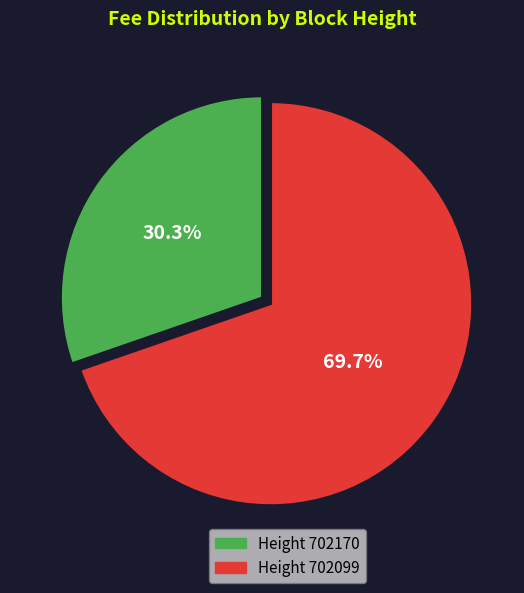

Is there a majority slice in this chart?

Yes